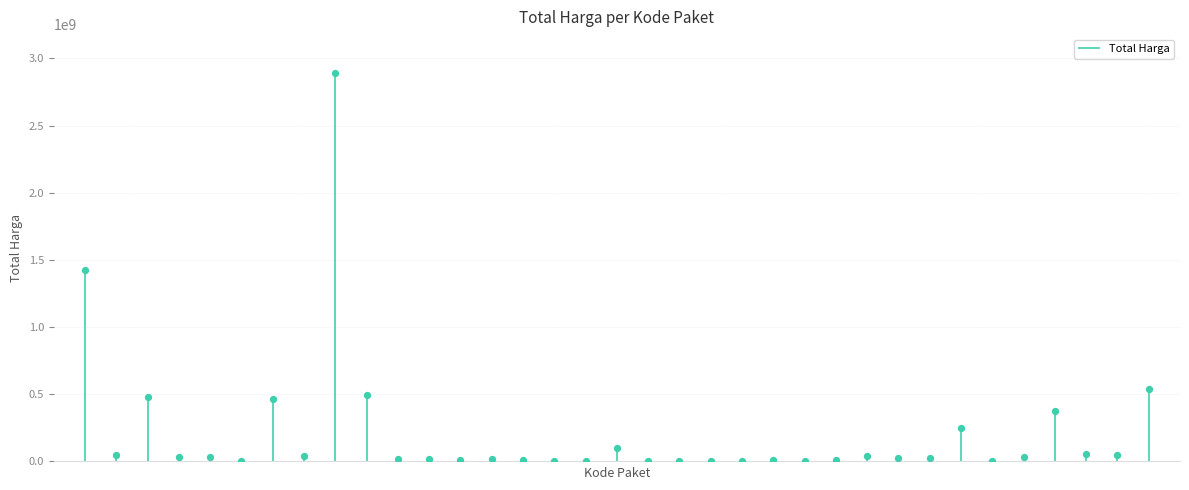

What is the change in value from 6397 to 17580?

-4392500